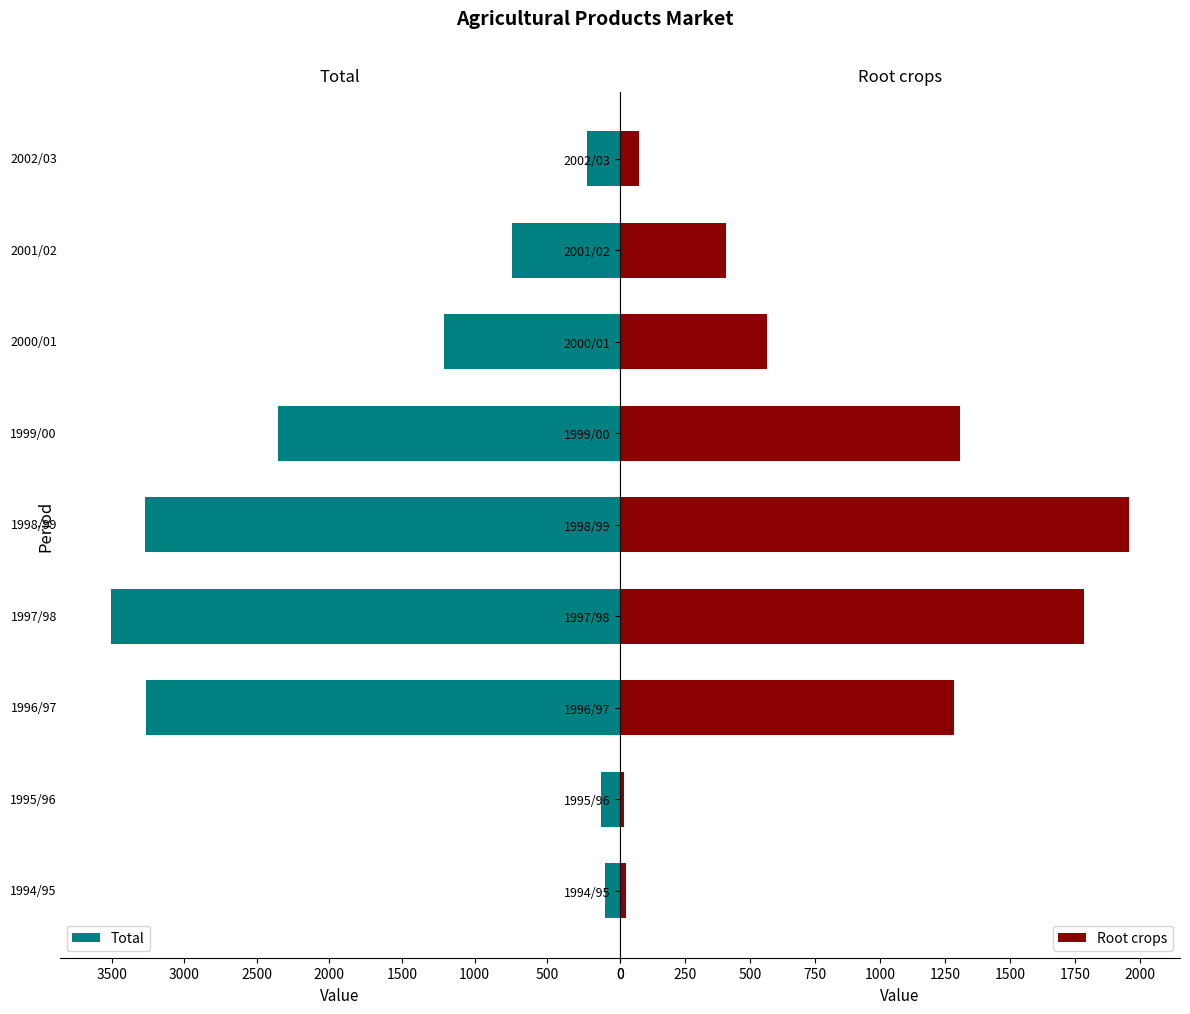

How many data points in Root crops are above 567?

5